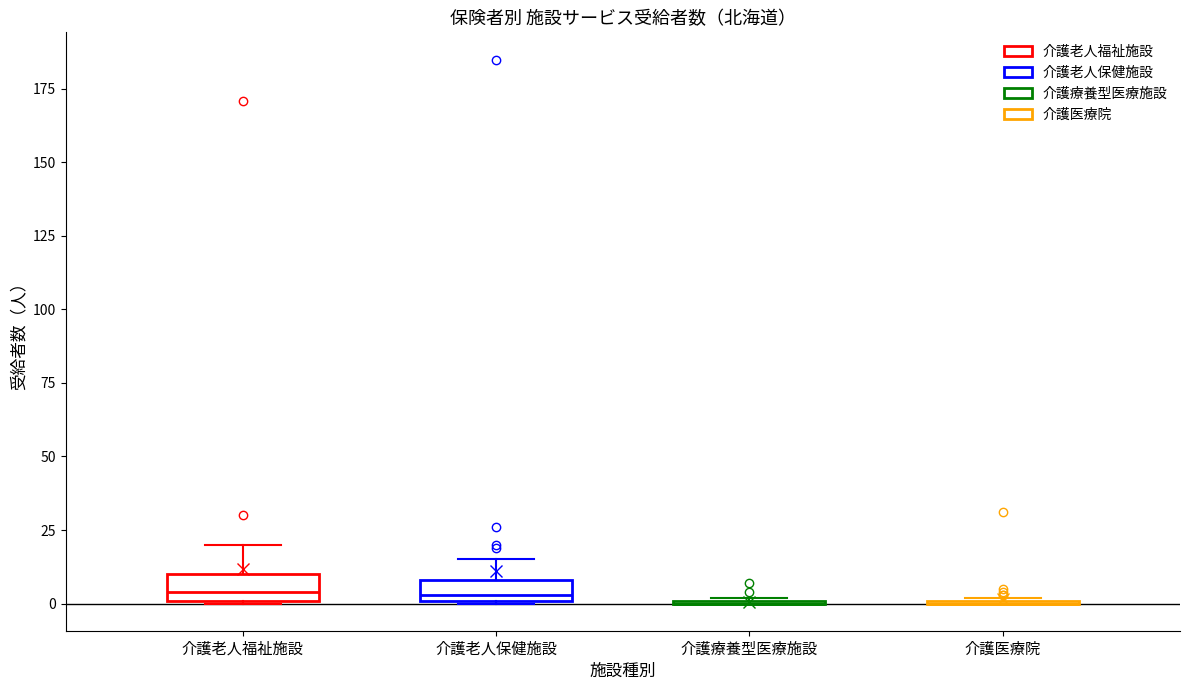

Where does the upper whisker of the box for 介護老人保健施設 end on the y-axis? The values are not printed on the chart, so give them approximately, as read against the axis.

15